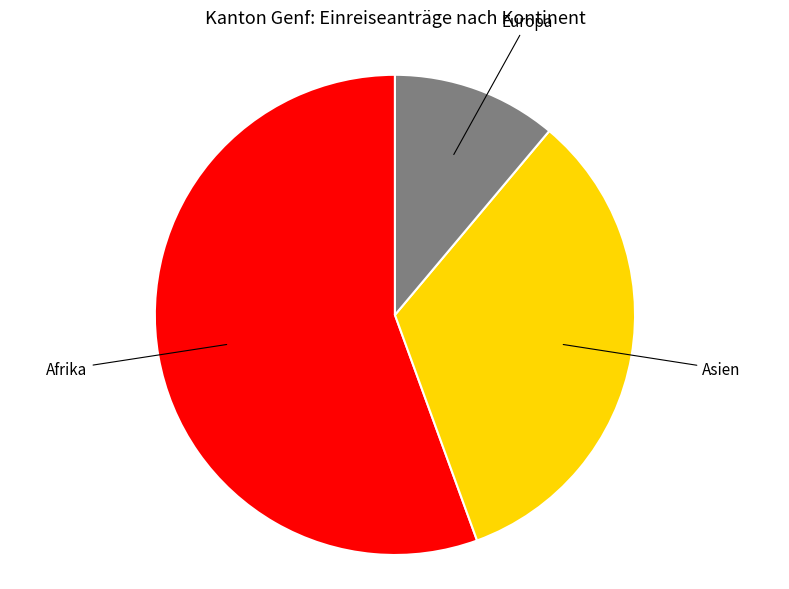

Is there a majority slice in this chart?

Yes